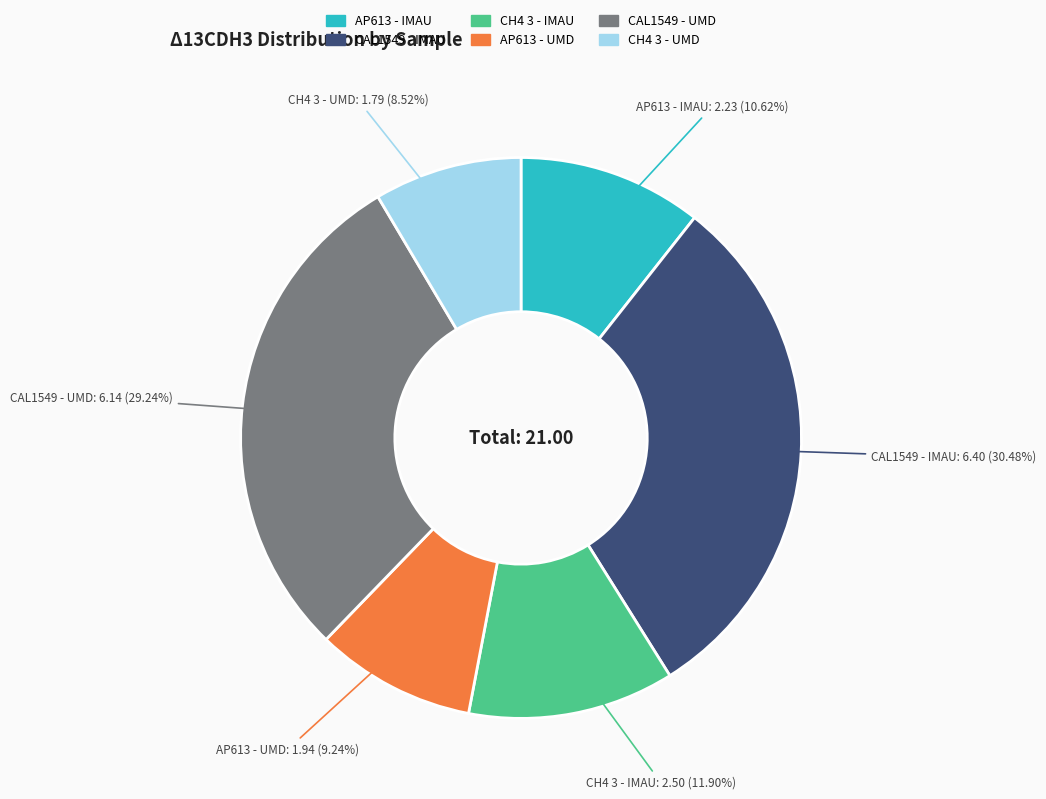

How many segments does this pie chart have?

6